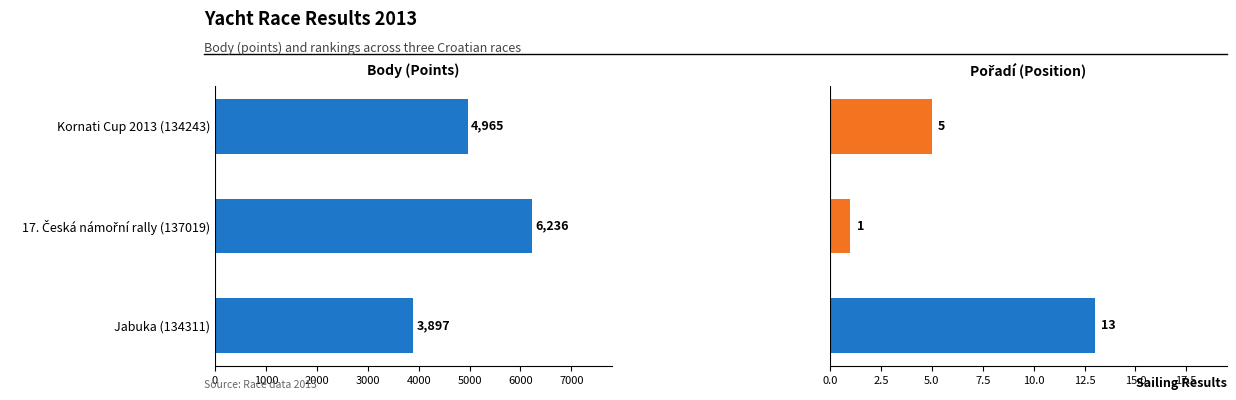

Between Kornati Cup 2013 (134243) and Jabuka (134311), which series saw the biggest shift?

Body (Points)